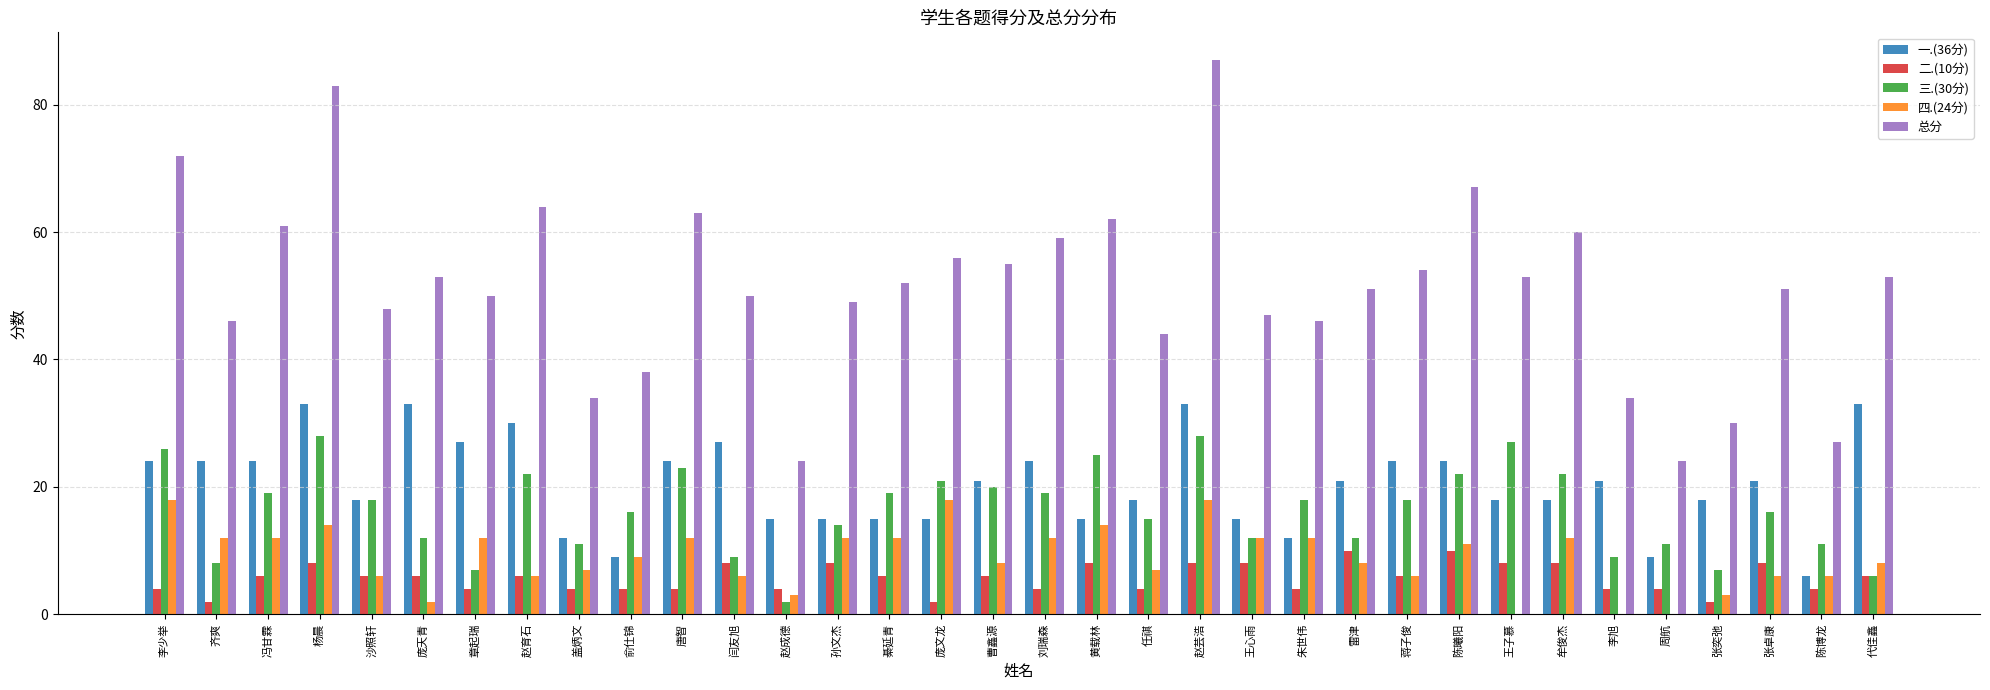

Which series has the widest spread of values?

总分